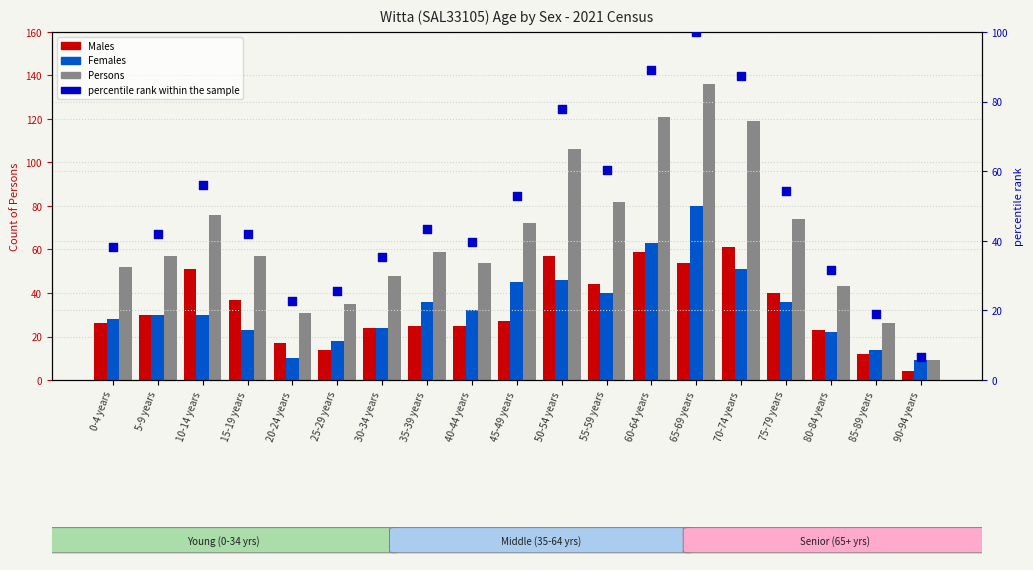

Which series reaches the minimum Y coordinate?

Males